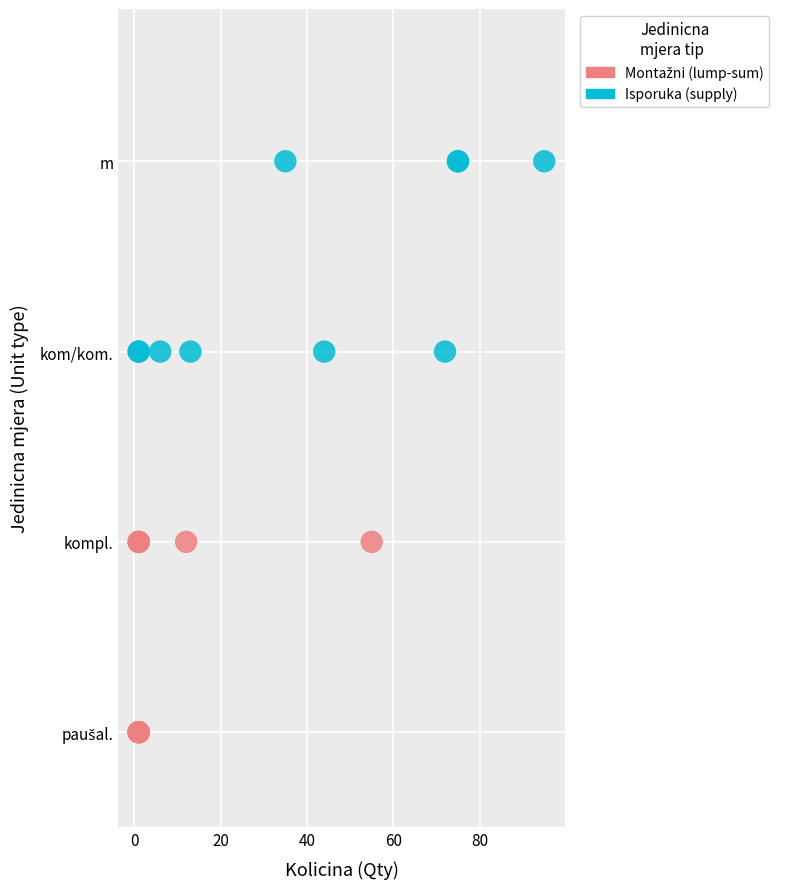

Which series contains the highest Y value?

Isporuka (supply)